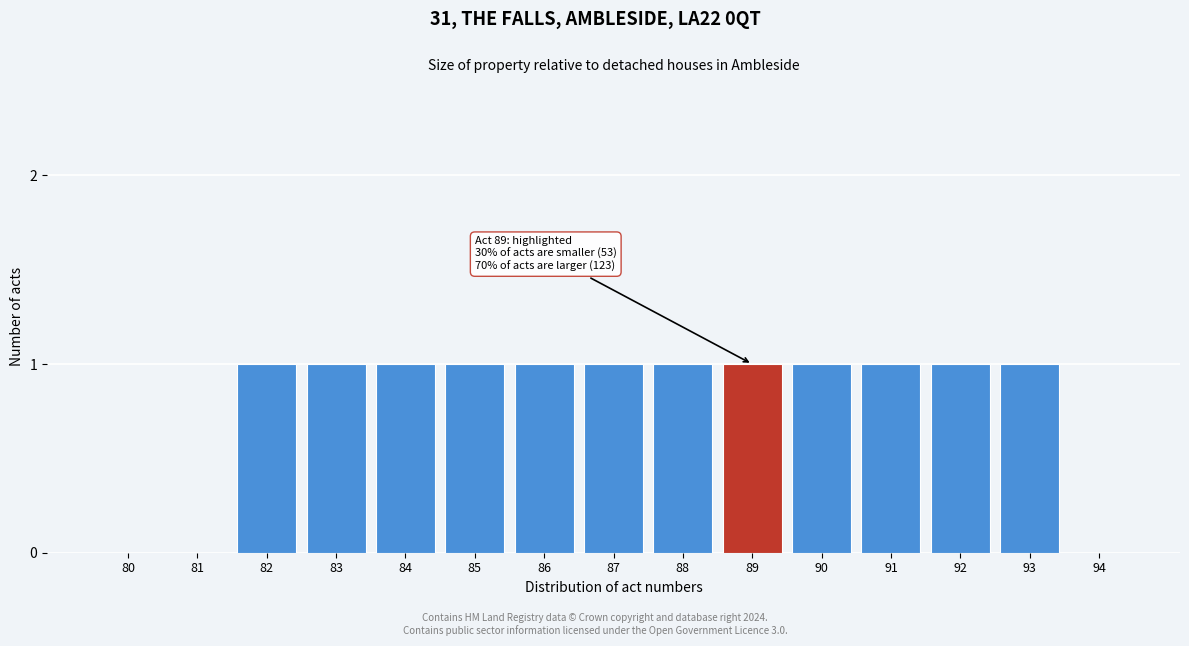

Reading left to right, what are all the values shown in this chart?

80=0	81=0	82=1	83=1	84=1	85=1	86=1	87=1	88=1	89=1	90=1	91=1	92=1	93=1	94=0